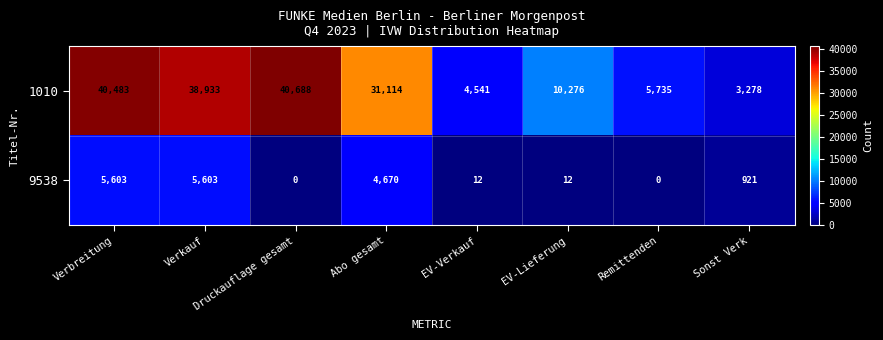

At which label is 9538 closest to 2801?

Abo gesamt